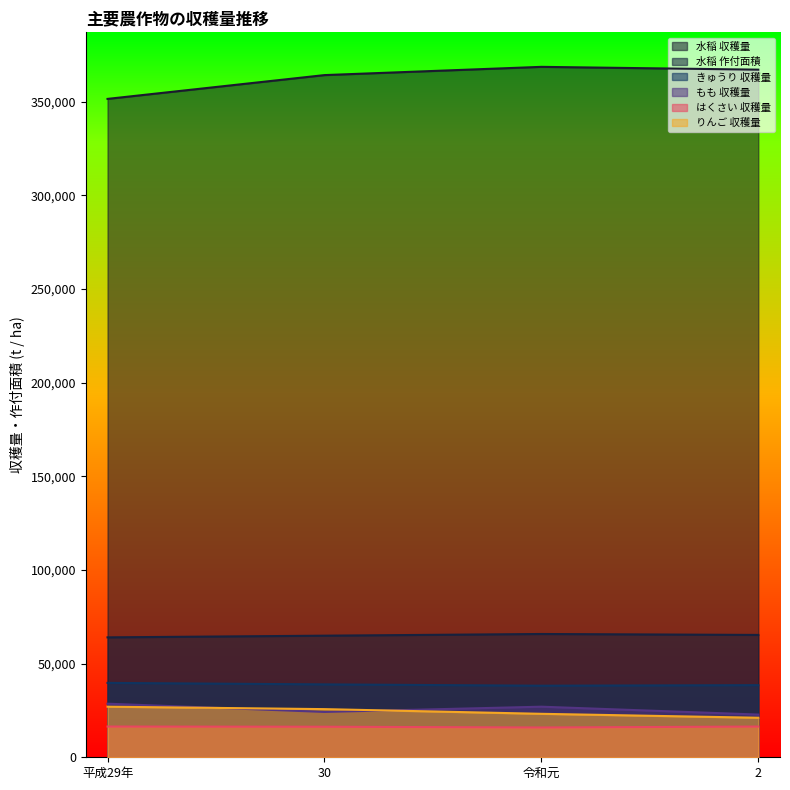

What is the highest value of the もも 収穫量 series?

28600